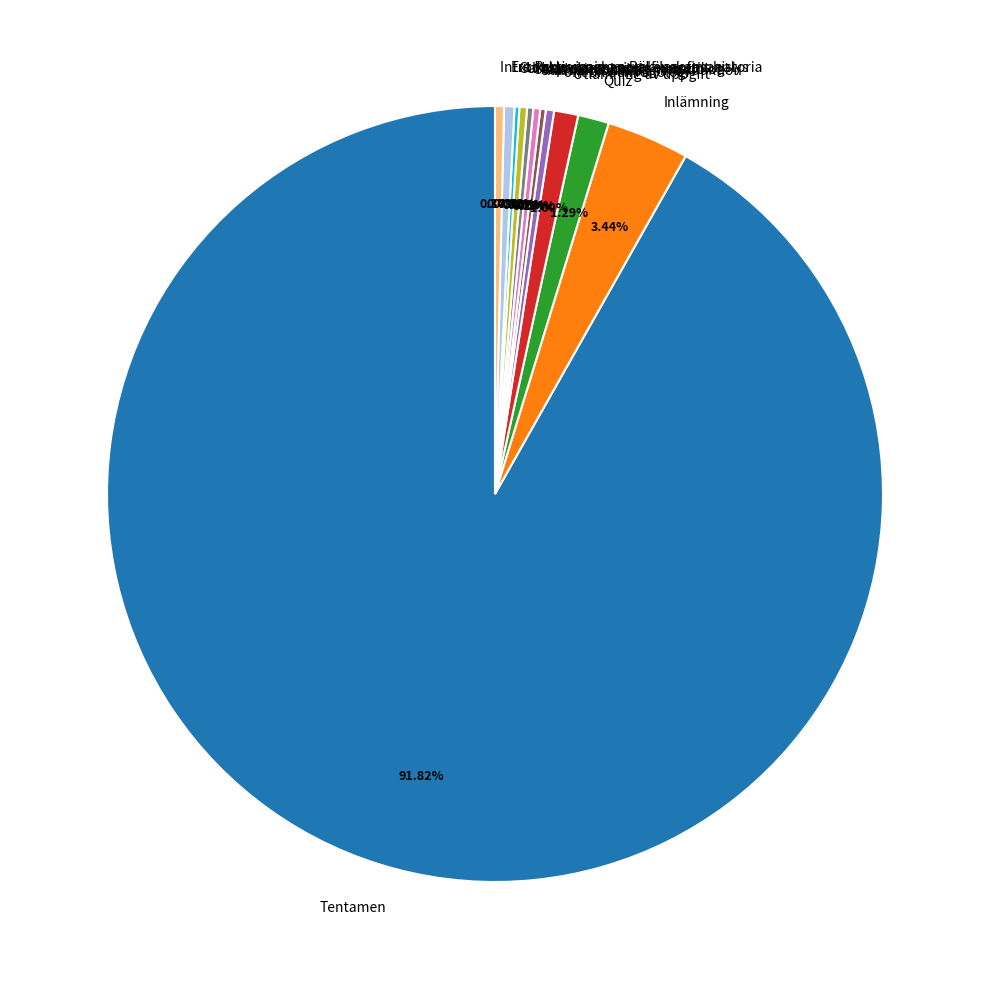

What is the ratio of the value at Inlämning to the value at Fonetik och fonologi?

10.0